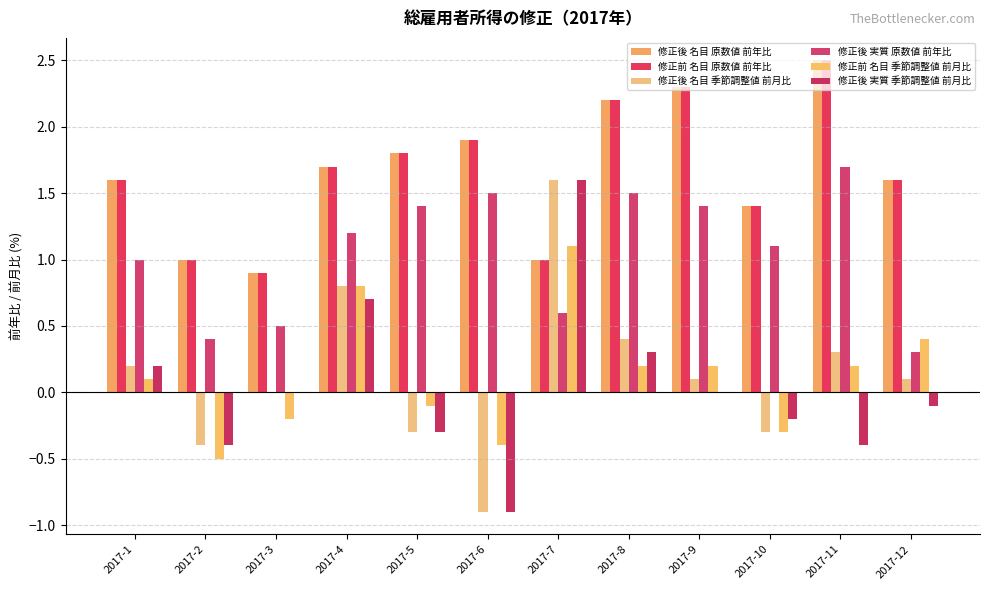

Reading right to left, what are all the values shown in this chart?

修正後 名目 原数値 前年比: 2017-12=1.6	2017-11=2.5	2017-10=1.4	2017-9=2.3	2017-8=2.2	2017-7=1.0	2017-6=1.9	2017-5=1.8	2017-4=1.7	2017-3=0.9	2017-2=1.0	2017-1=1.6
修正前 名目 原数値 前年比: 2017-12=1.6	2017-11=2.5	2017-10=1.4	2017-9=2.3	2017-8=2.2	2017-7=1.0	2017-6=1.9	2017-5=1.8	2017-4=1.7	2017-3=0.9	2017-2=1.0	2017-1=1.6
修正後 名目 季節調整値 前月比: 2017-12=0.1	2017-11=0.3	2017-10=-0.3	2017-9=0.1	2017-8=0.4	2017-7=1.6	2017-6=-0.9	2017-5=-0.3	2017-4=0.8	2017-3=0.0	2017-2=-0.4	2017-1=0.2
修正後 実質 原数値 前年比: 2017-12=0.3	2017-11=1.7	2017-10=1.1	2017-9=1.4	2017-8=1.5	2017-7=0.6	2017-6=1.5	2017-5=1.4	2017-4=1.2	2017-3=0.5	2017-2=0.4	2017-1=1.0
修正前 名目 季節調整値 前月比: 2017-12=0.4	2017-11=0.2	2017-10=-0.3	2017-9=0.2	2017-8=0.2	2017-7=1.1	2017-6=-0.4	2017-5=-0.1	2017-4=0.8	2017-3=-0.2	2017-2=-0.5	2017-1=0.1
修正後 実質 季節調整値 前月比: 2017-12=-0.1	2017-11=-0.4	2017-10=-0.2	2017-9=0.0	2017-8=0.3	2017-7=1.6	2017-6=-0.9	2017-5=-0.3	2017-4=0.7	2017-3=0.0	2017-2=-0.4	2017-1=0.2